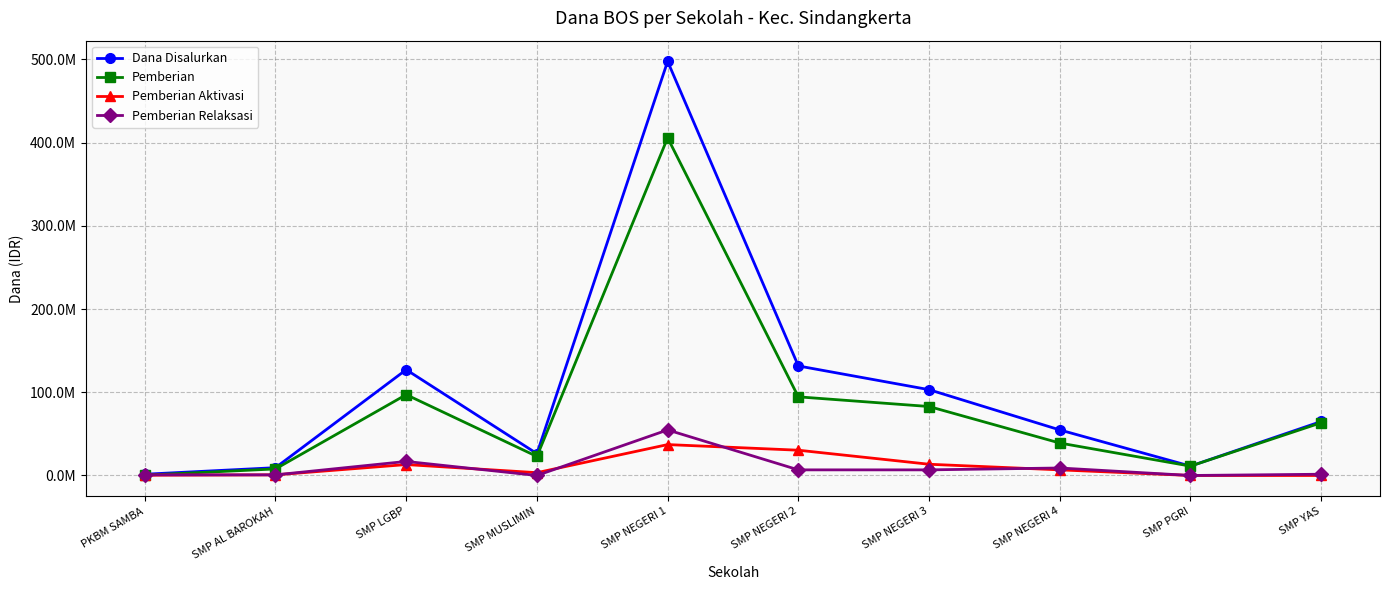

Is this an area chart (filled region under the line)?

No